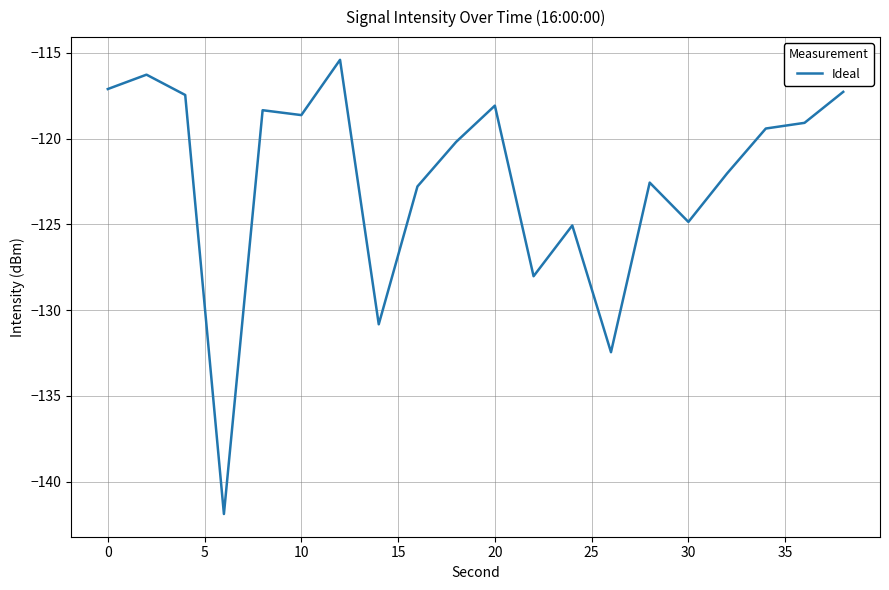

What is the maximum value shown in the chart?

-115.4